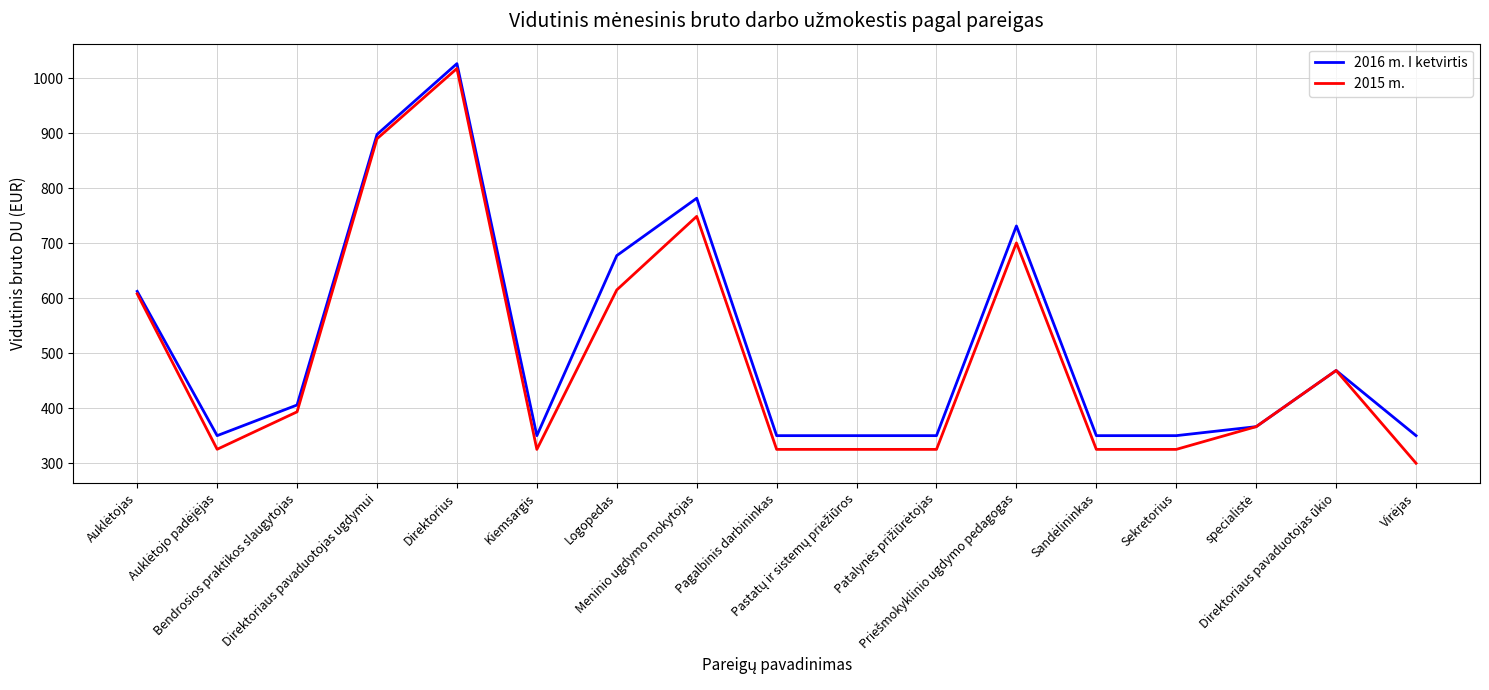

In 2015 m., how many points are higher than both neighbors (excluding endpoints)?

4